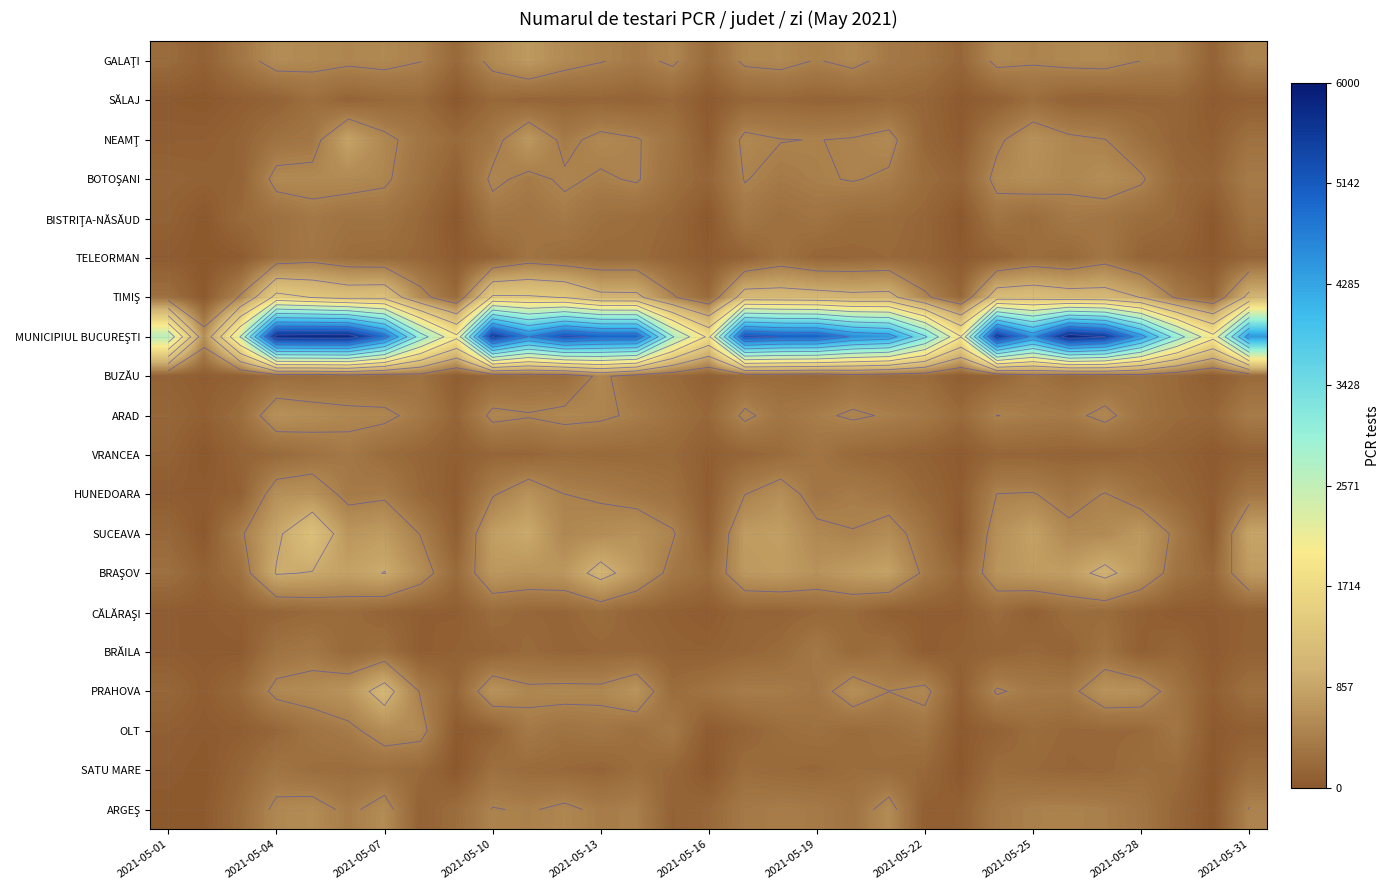

At which label does PRAHOVA first exceed 435?

2021-05-04